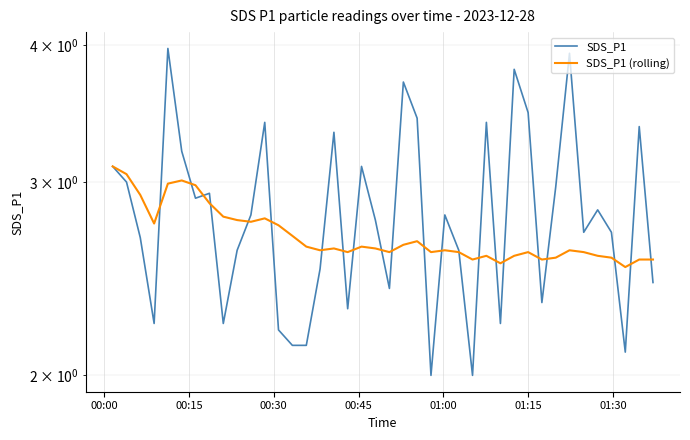

What is the difference between the maximum and second lowest values in the SDS_P1 series?

2.0